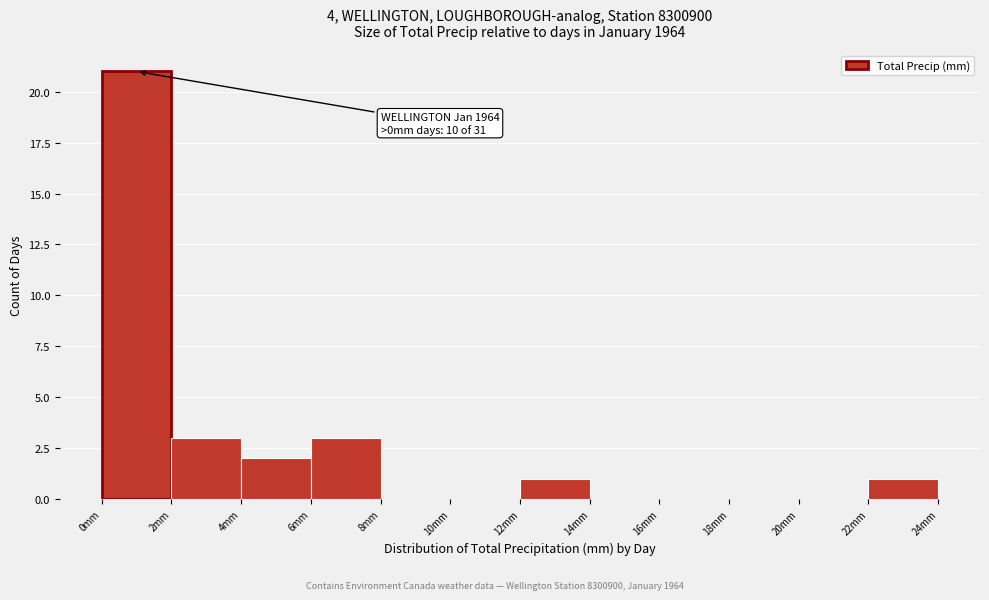

Which range on the x-axis has the tallest bar?

0 to 2